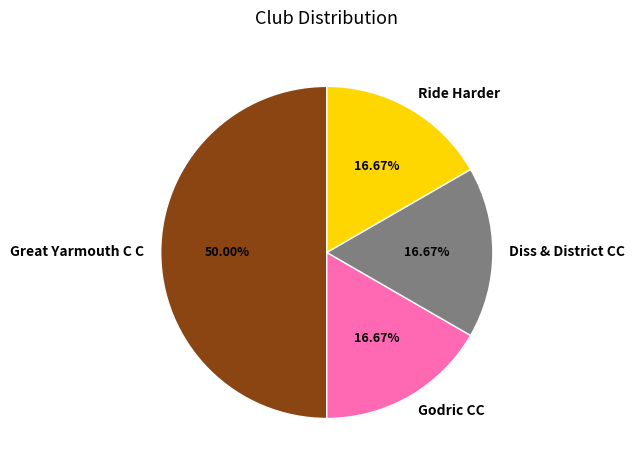

Count the number of slices in the pie.

4